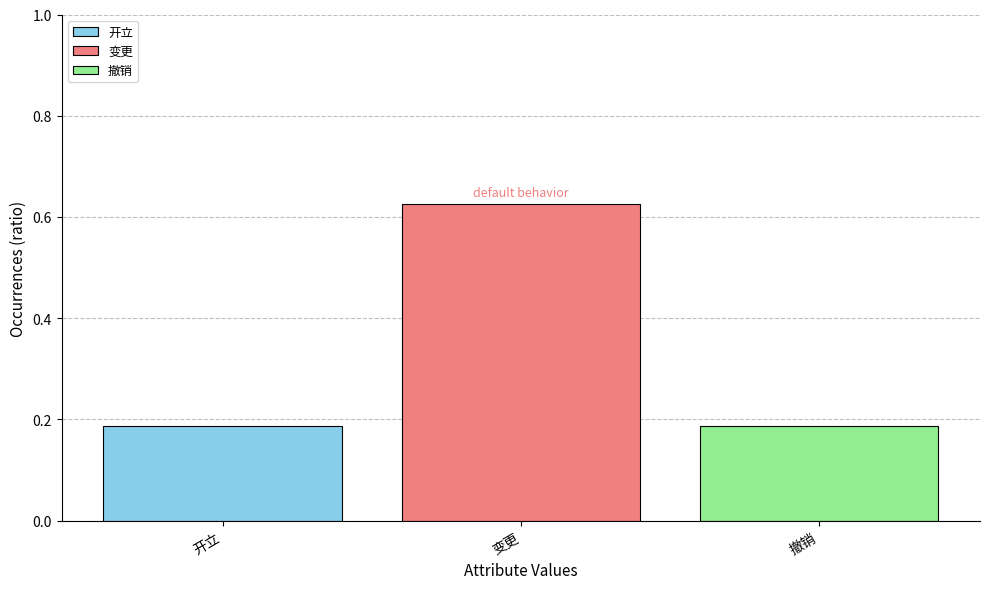

How many values are between 0 and 1?

3